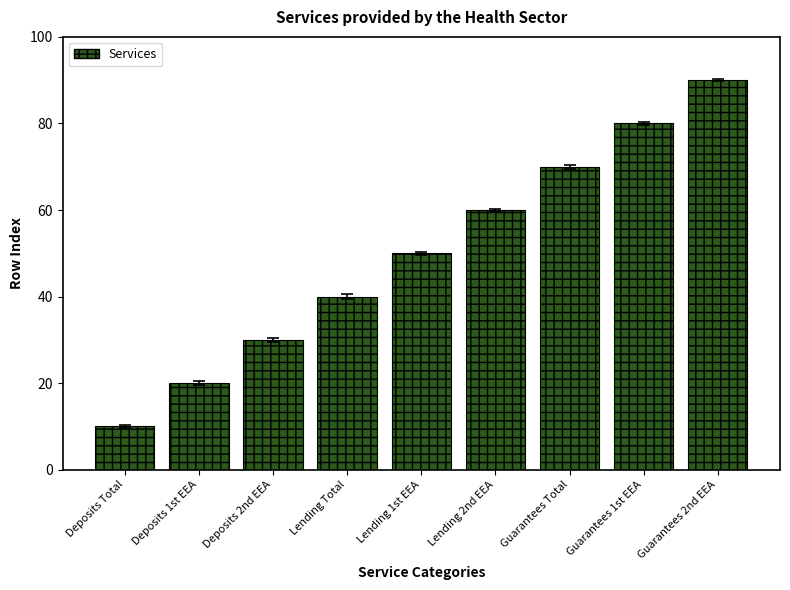

Rank the categories by value from highest to lowest.

Guarantees 2nd EEA, Guarantees 1st EEA, Guarantees Total, Lending 2nd EEA, Lending 1st EEA, Lending Total, Deposits 2nd EEA, Deposits 1st EEA, Deposits Total